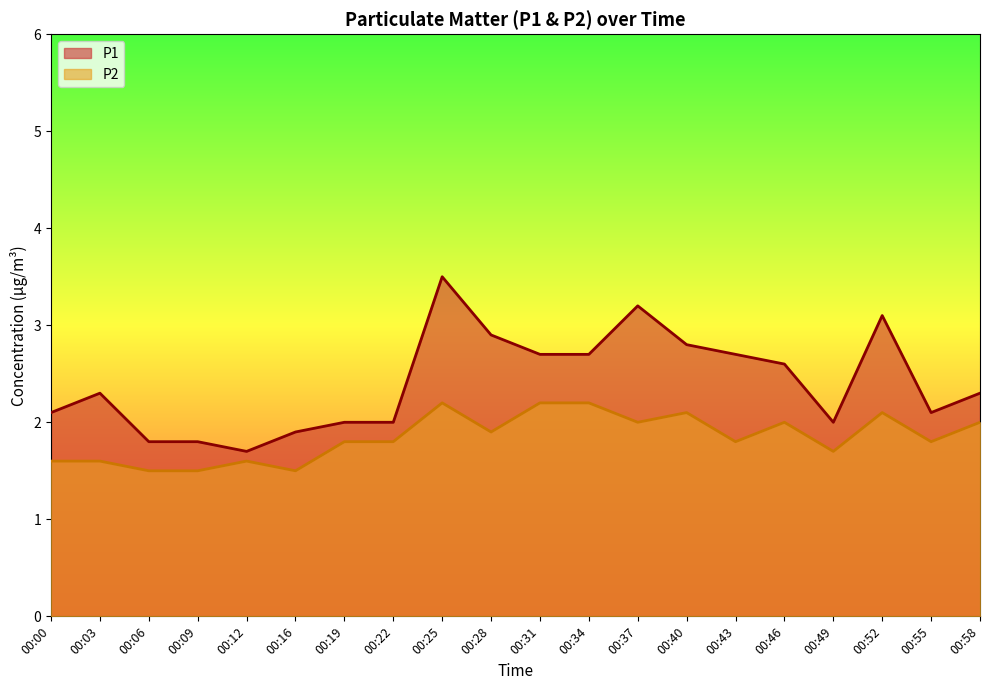

At which category does the chart reach its peak across all series?

00:25